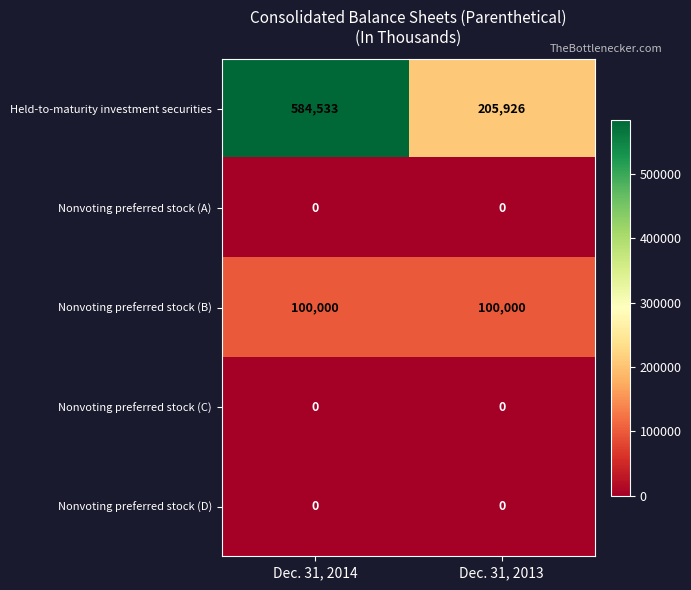

What is the difference between the maximum and minimum values in the Held-to-maturity investment securities series?

378607